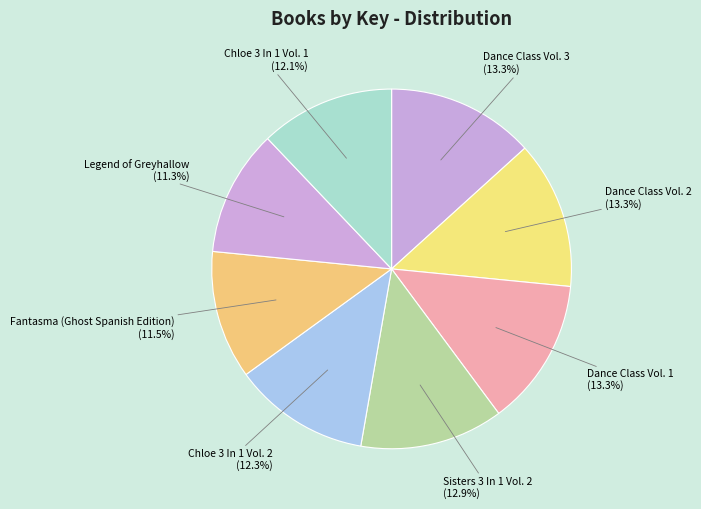

Combined, what portion of the pie is Sisters 3 In 1 Vol. 2 and Fantasma (Ghost Spanish Edition)?

24.4%